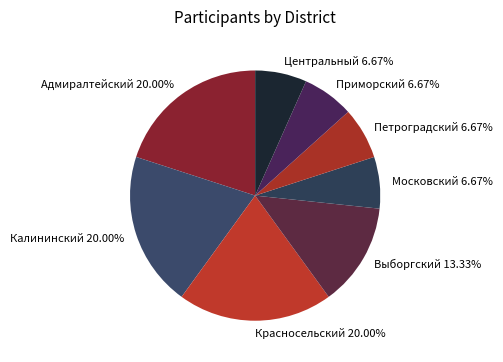

How many slices are in this pie chart?

8